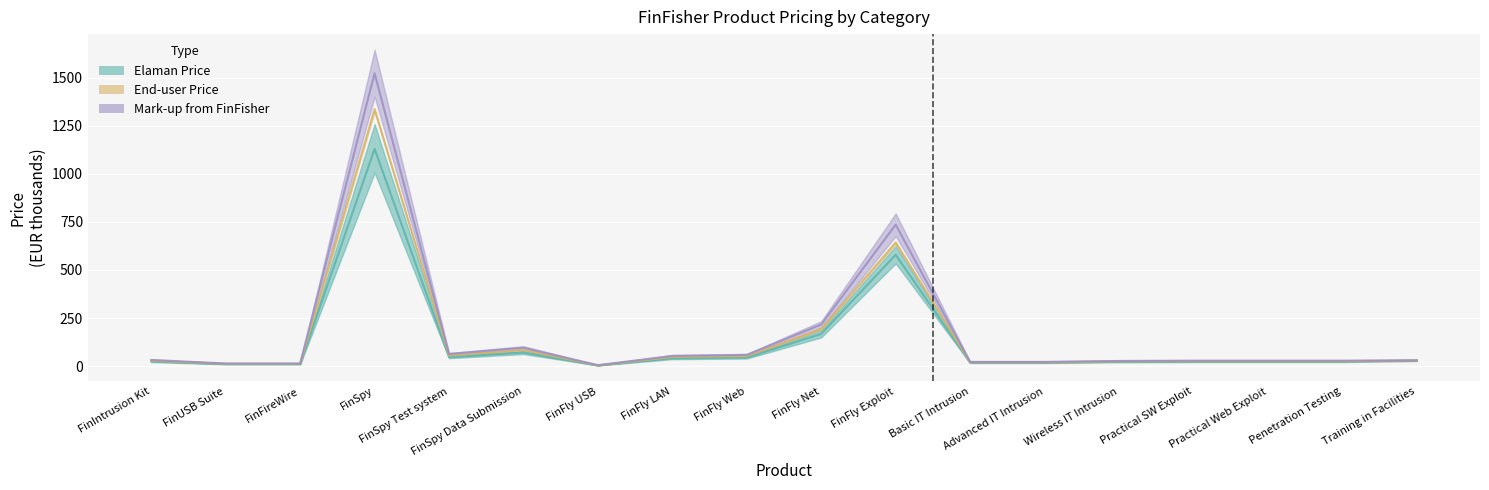

The value of Agent & Reseller Price at Penetration Testing is 17.0. True or false?

False